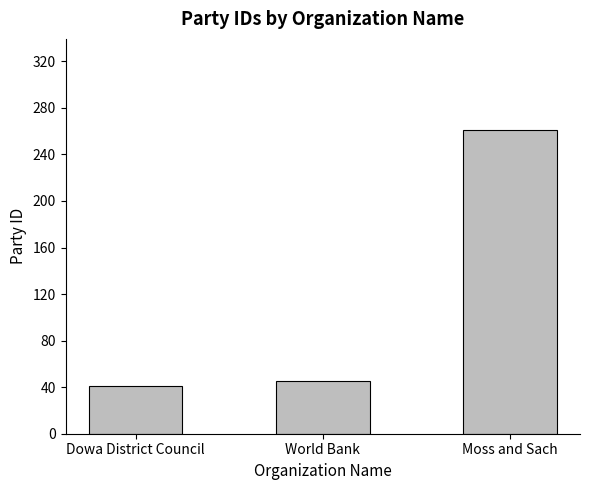

Reading left to right, extract all data points from this chart.

41	45	261